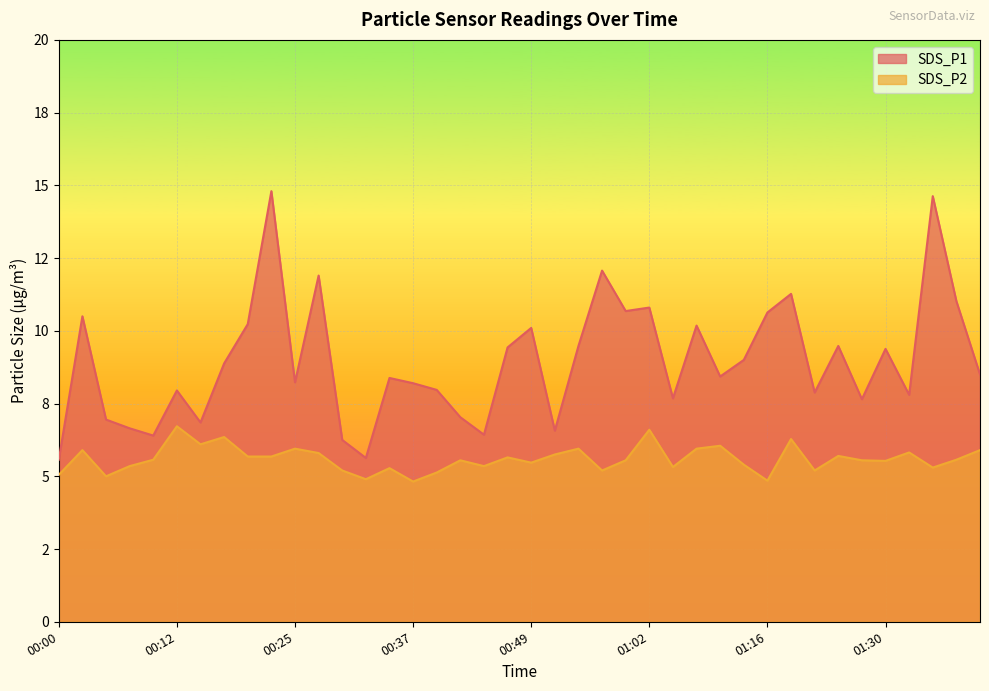

Reading left to right, list all the values displayed in this chart.

SDS_P1: 5.6	10.5	7.0	6.7	6.4	8.0	6.8	8.9	10.2	14.8	8.2	11.9	6.2	5.6	8.4	8.2	8.0	7.0	6.4	9.4	10.1	6.6	9.5	12.1	10.7	10.8	7.7	10.2	8.4	9.0	10.6	11.3	7.9	9.5	7.7	9.4	7.8	14.6	11.0	8.5
SDS_P2: 5.0	5.9	5.0	5.3	5.6	6.7	6.1	6.3	5.7	5.7	6.0	5.8	5.2	4.9	5.3	4.8	5.1	5.5	5.3	5.7	5.5	5.8	6.0	5.2	5.5	6.6	5.3	6.0	6.0	5.4	4.8	6.3	5.2	5.7	5.5	5.5	5.8	5.3	5.6	5.9